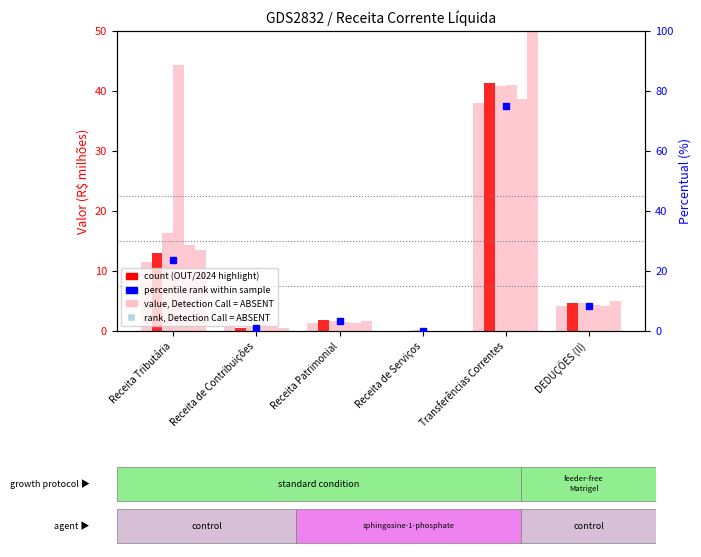

At which label is DEZ/2024 closest to 27?

Receita Tributária